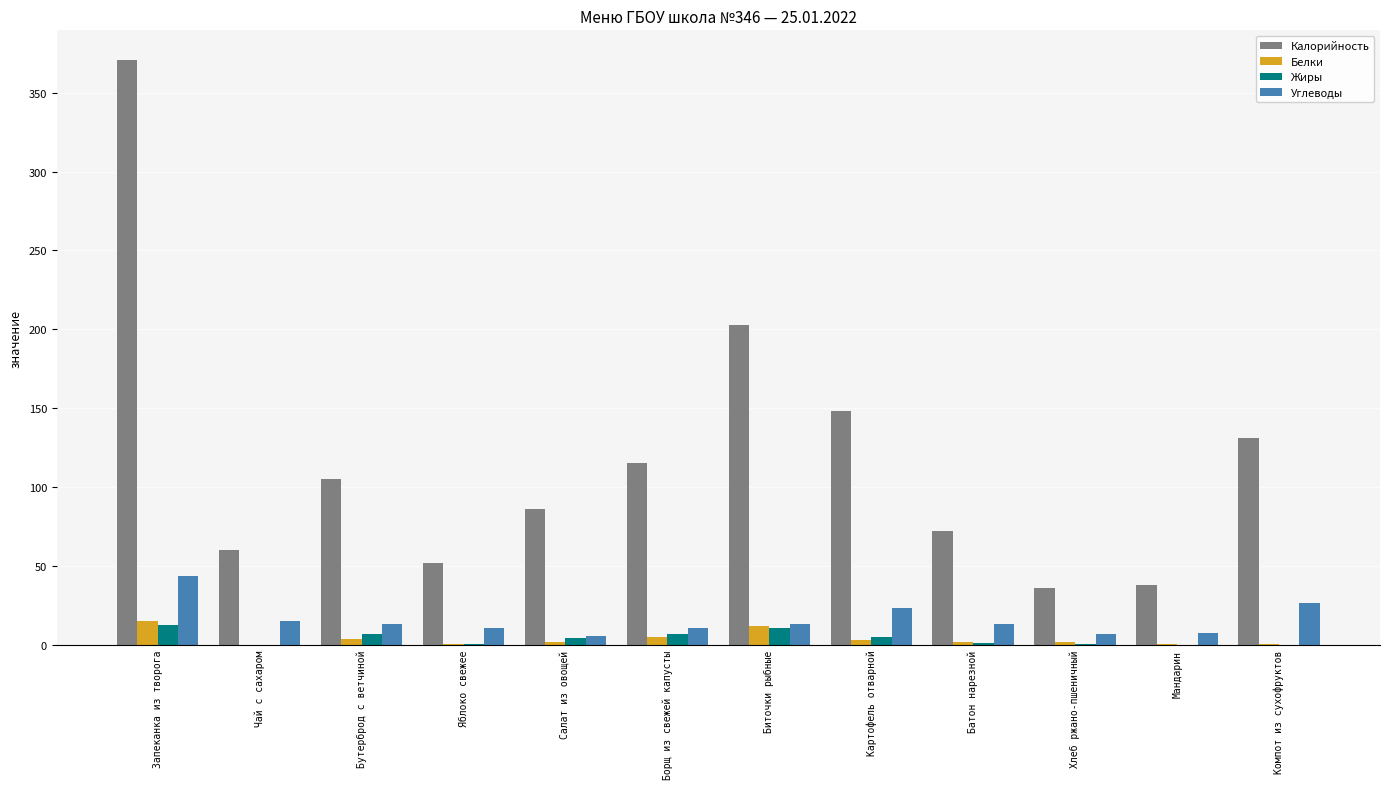

What is the greatest value displayed?

371.0